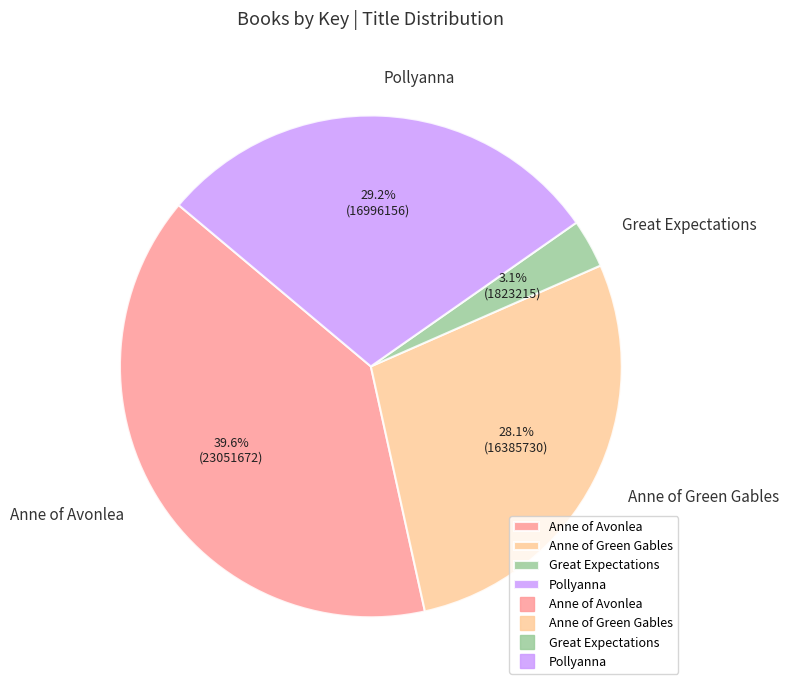

The Pollyanna slice represents 23% of the pie. True or false?

False